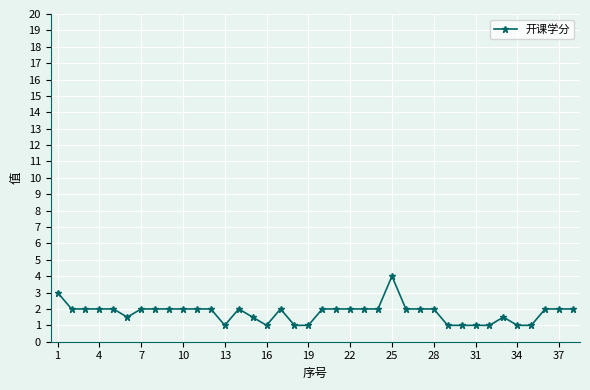

What is the sum of all values?

67.5